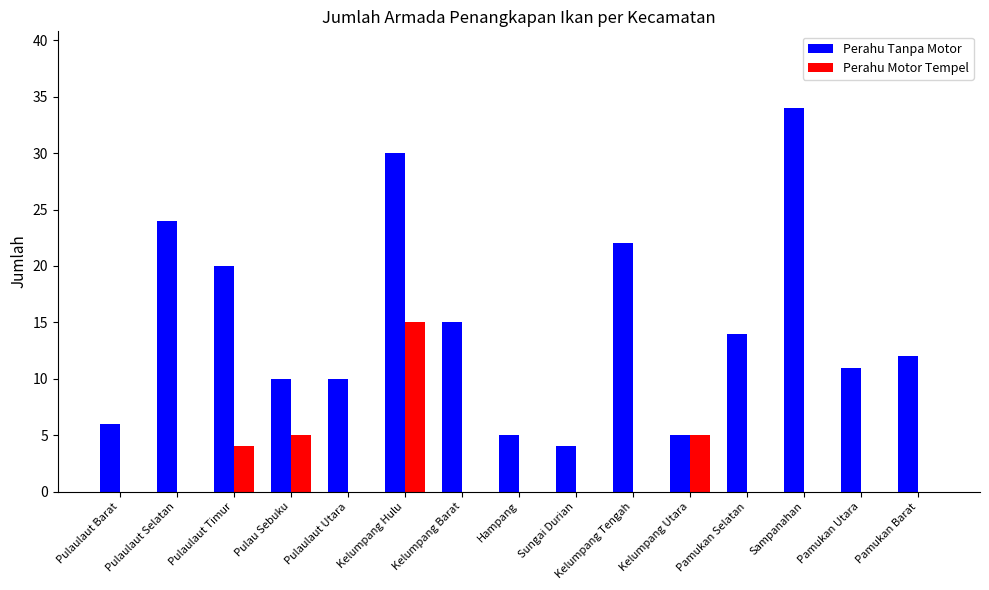

What is the greatest value displayed?

34